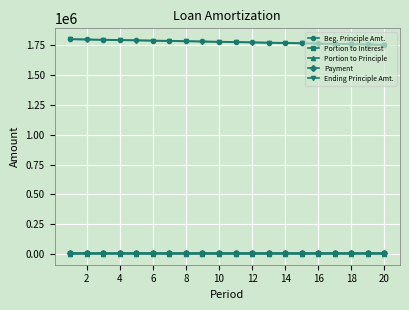

How many lines are shown in the chart?

5